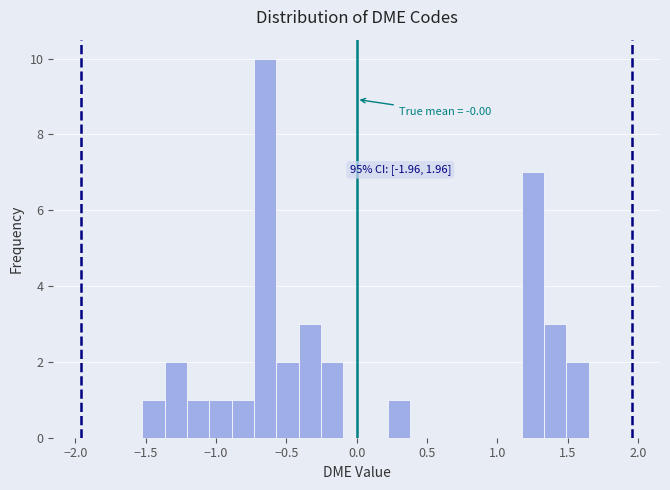

Read against the x-axis, roughly where is the centre of the tallest bar?

-0.65